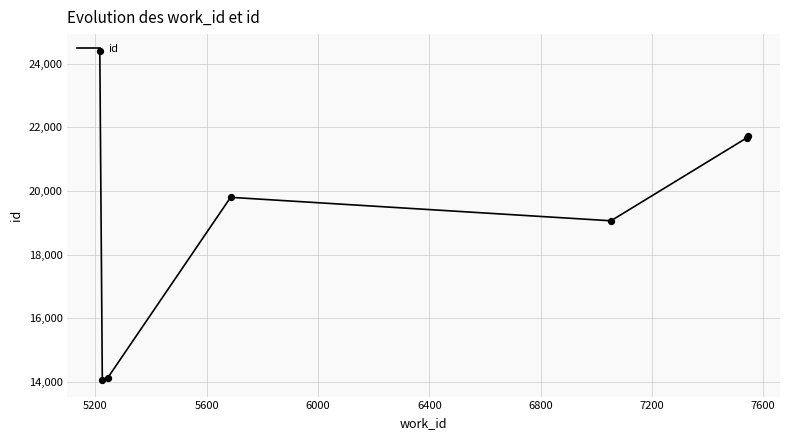

What is the maximum value shown in the chart?

24414